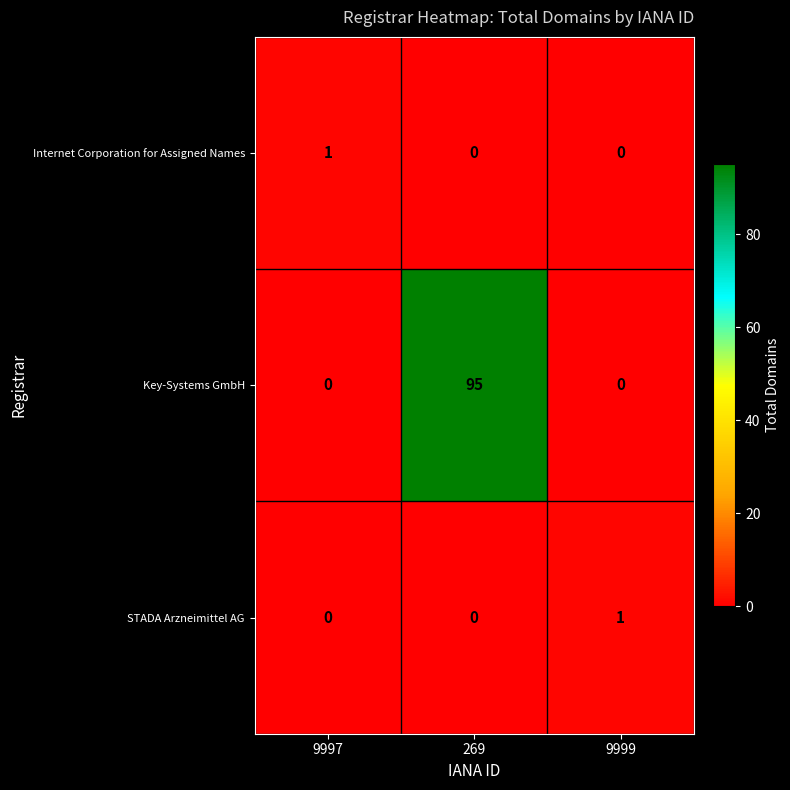

Which category has the highest value in the Internet Corporation for Assigned Names series?

9997